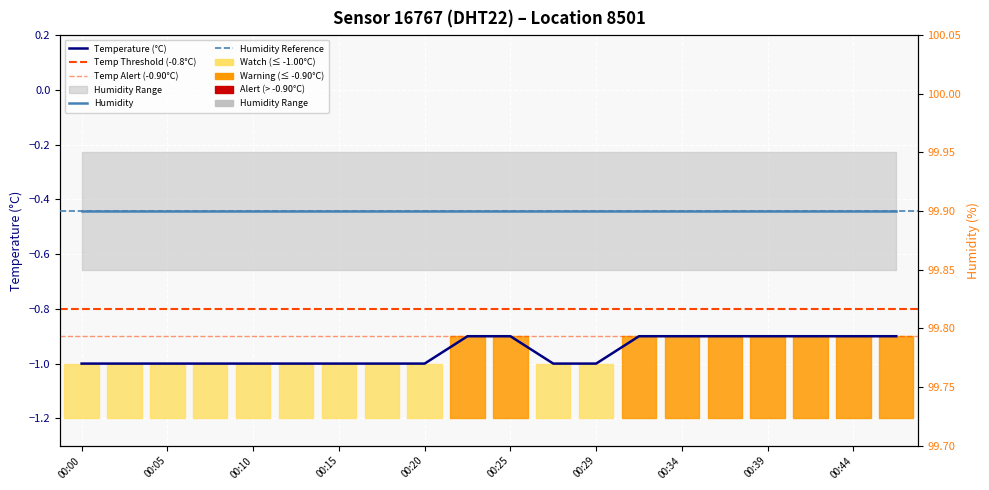

True or false: the data has more than 2 interior local peaks.

False